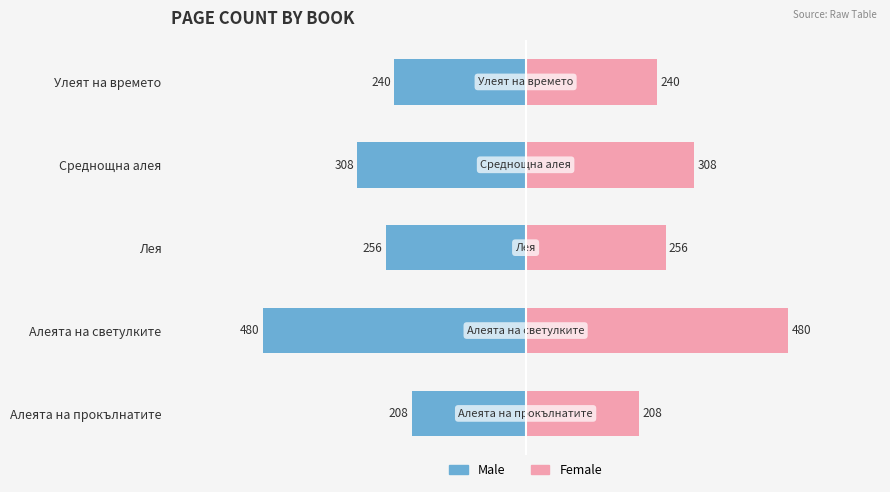

The Female series shows 60 at Среднощна алея. True or false?

False